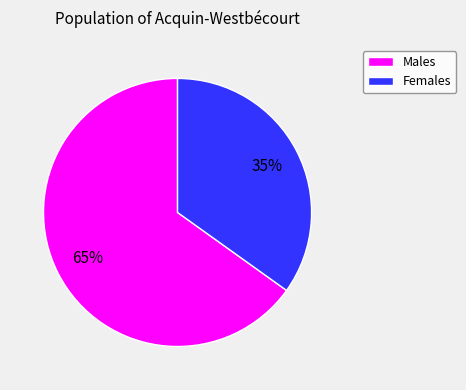

To the nearest percent, what is the average slice percentage?

50%